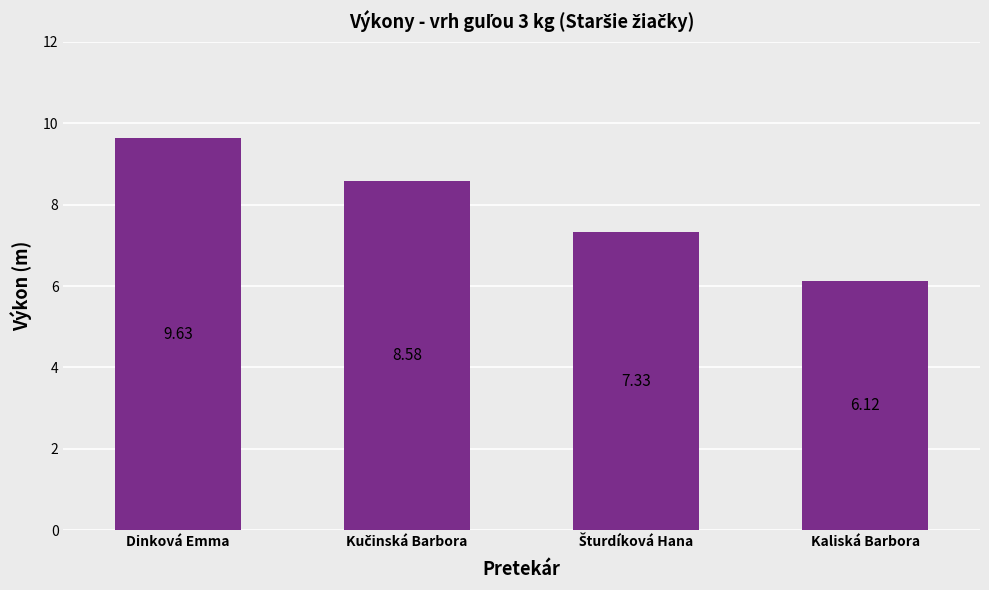

Reading left to right, extract all data points from this chart.

9.6	8.6	7.3	6.1